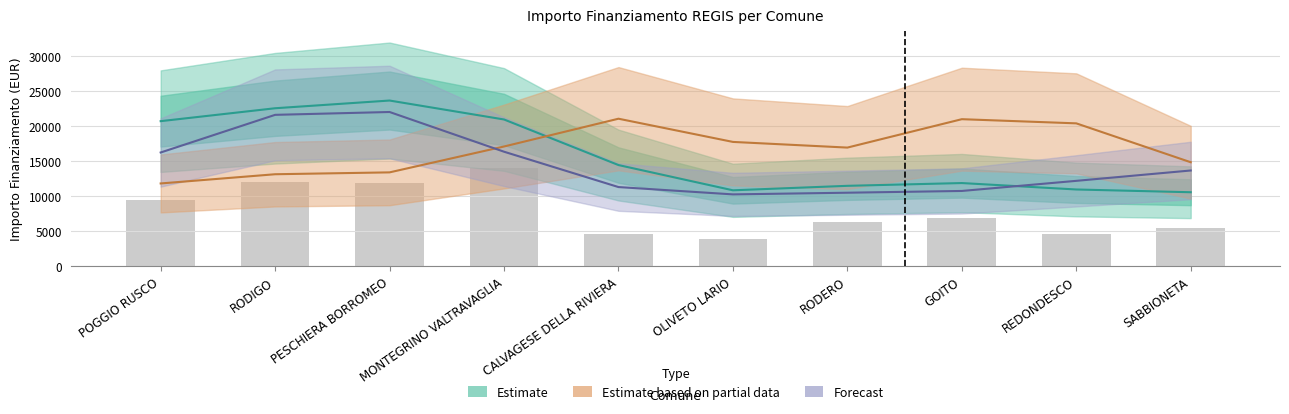

Where does the Estimate based on partial data series first go above 17082?

MONTEGRINO VALTRAVAGLIA